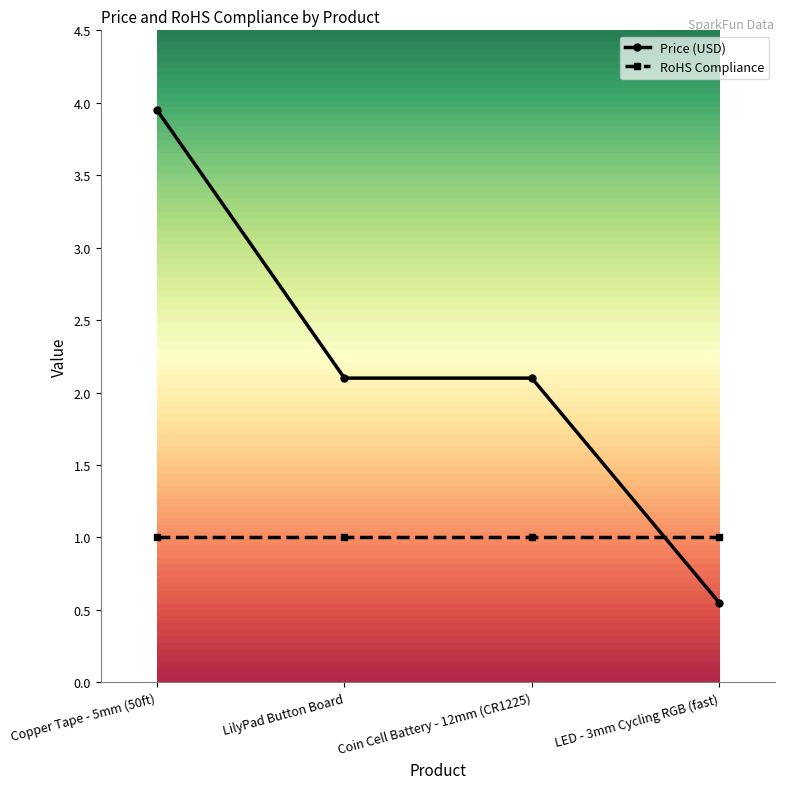

What position from the right is Coin Cell Battery - 12mm (CR1225)?

2